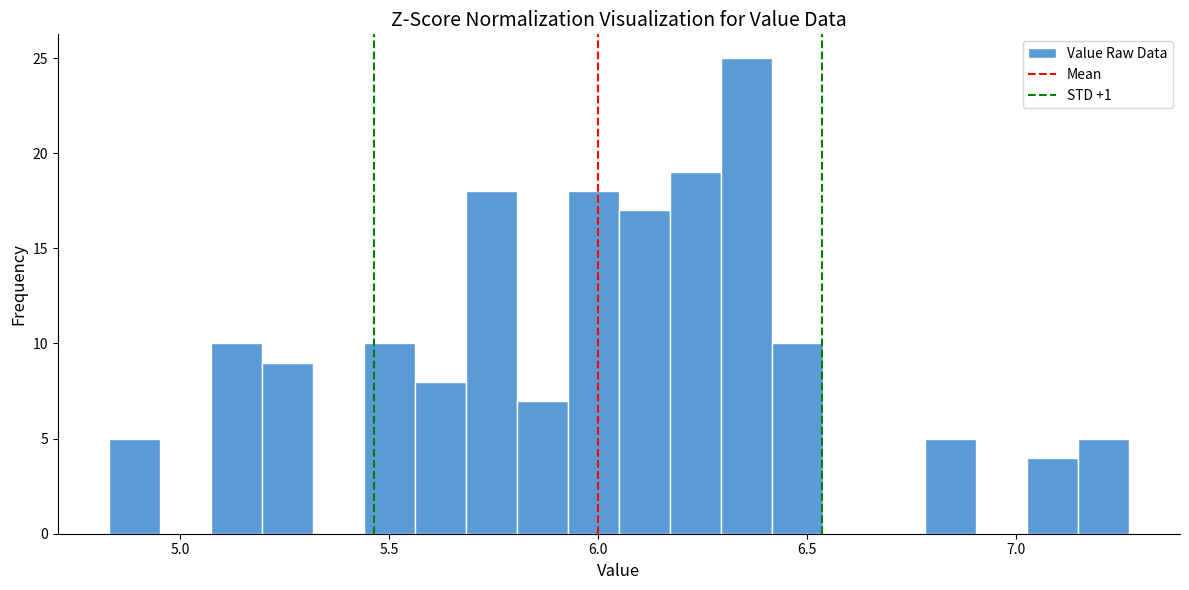

Read against the x-axis, roughly where is the centre of the tallest bar?

6.35